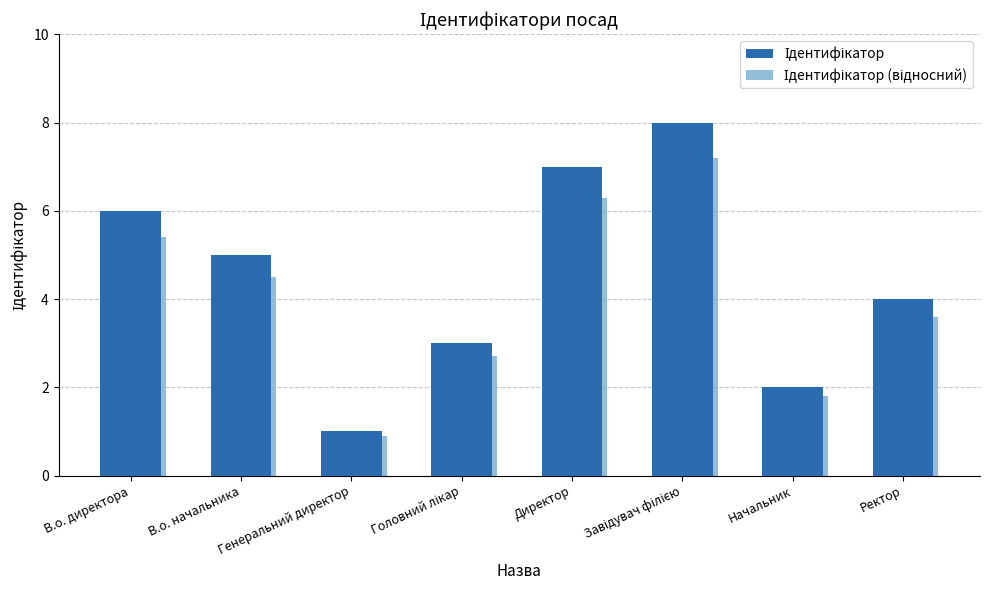

What is the greatest value displayed?

8.0